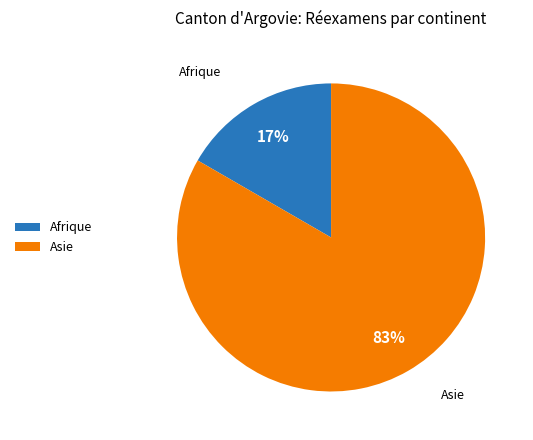

To the nearest percent, what is the average slice percentage?

50%